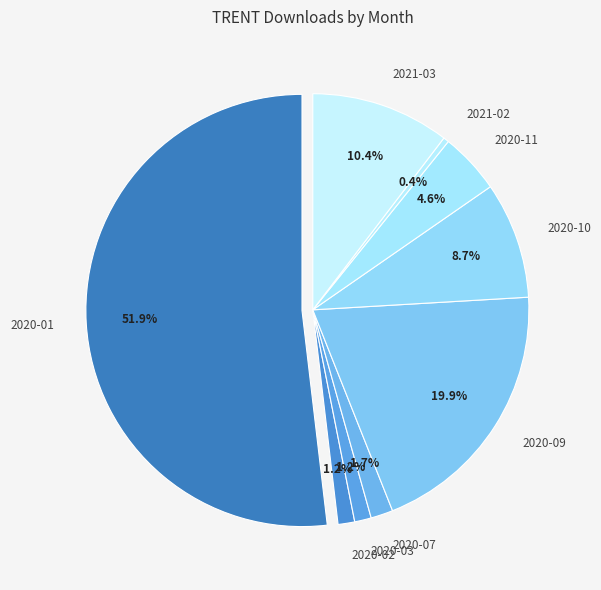

To the nearest percent, what is the difference between the largest and smallest slice percentages?

51%